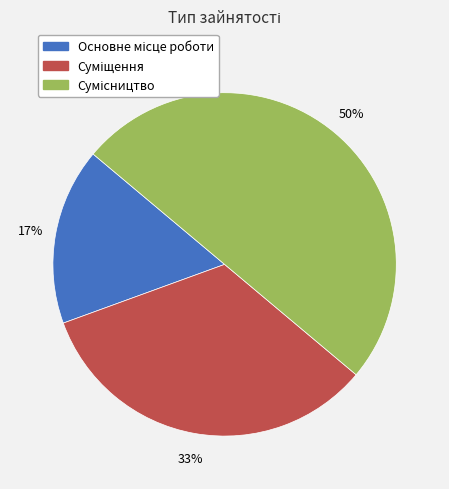

To the nearest percent, what is the difference between the largest and smallest slice percentages?

33%